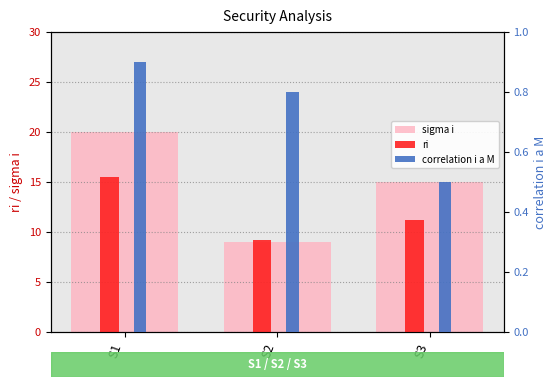

What is the value of the correlation i a M bar at the 3rd from the left?

0.5